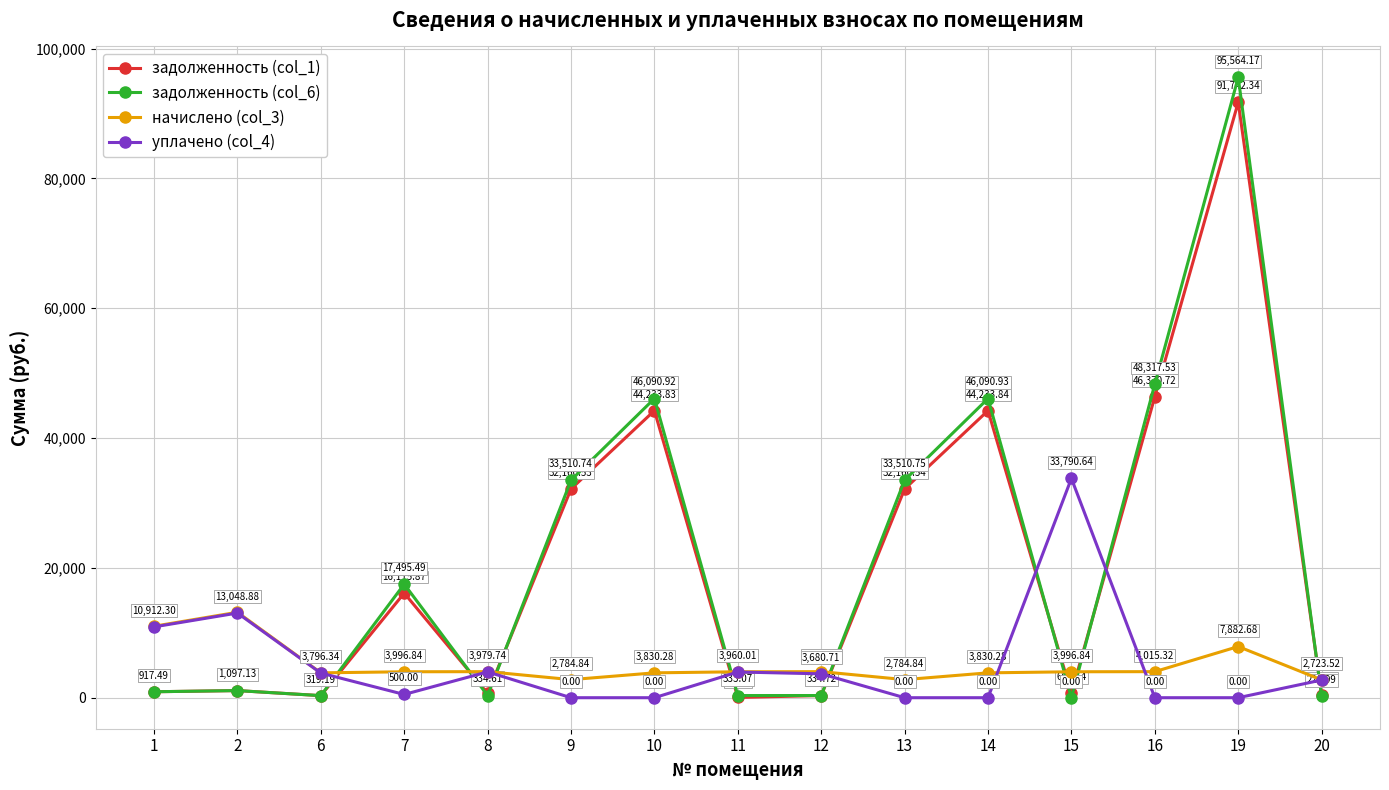

List the series in order of their peak value, lowest first.

начислено (col_3), уплачено (col_4), задолженность (col_1), задолженность (col_6)